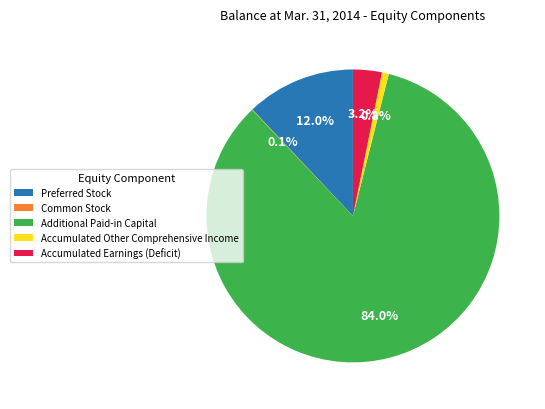

To the nearest percent, what is the difference between the largest and smallest slice percentages?

84%